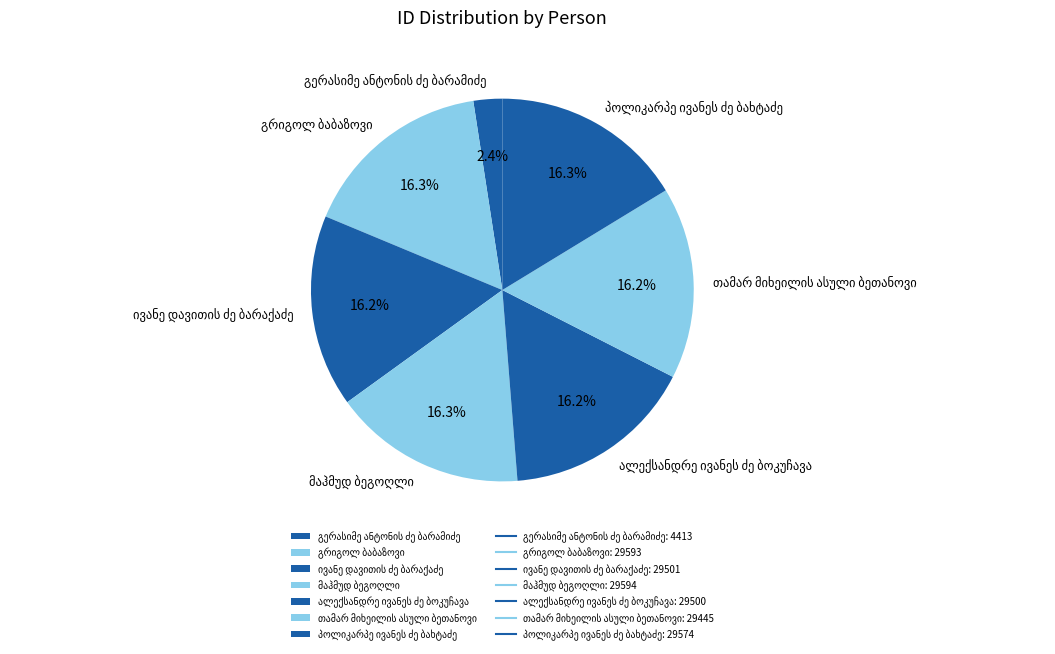

Is there a majority slice in this chart?

No